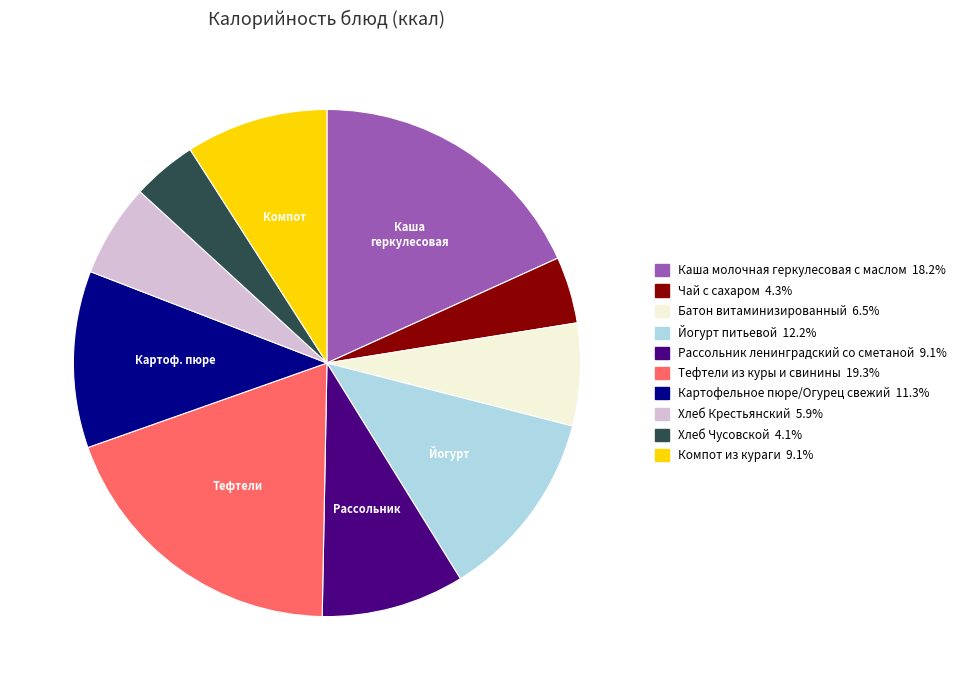

Which category has the biggest portion of the pie?

Тефтели из куры и свинины